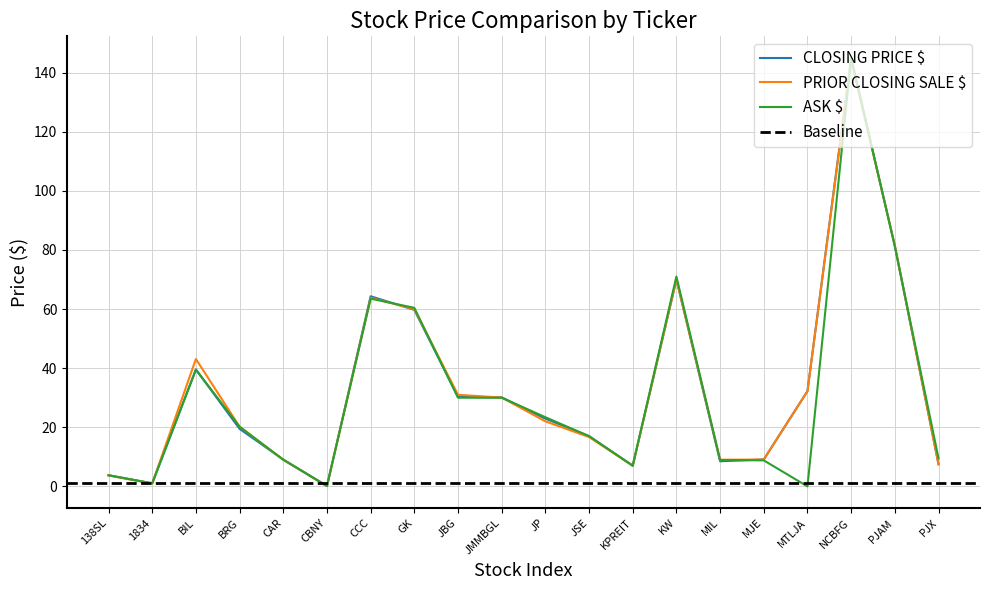

At which category is the sum across all series the highest?

NCBFG